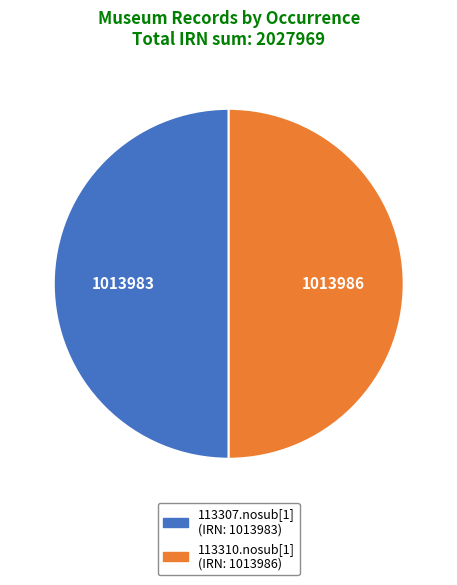

True or false: 113307.nosub[1] (IRN: 1013983) accounts for 50% of the total.

True